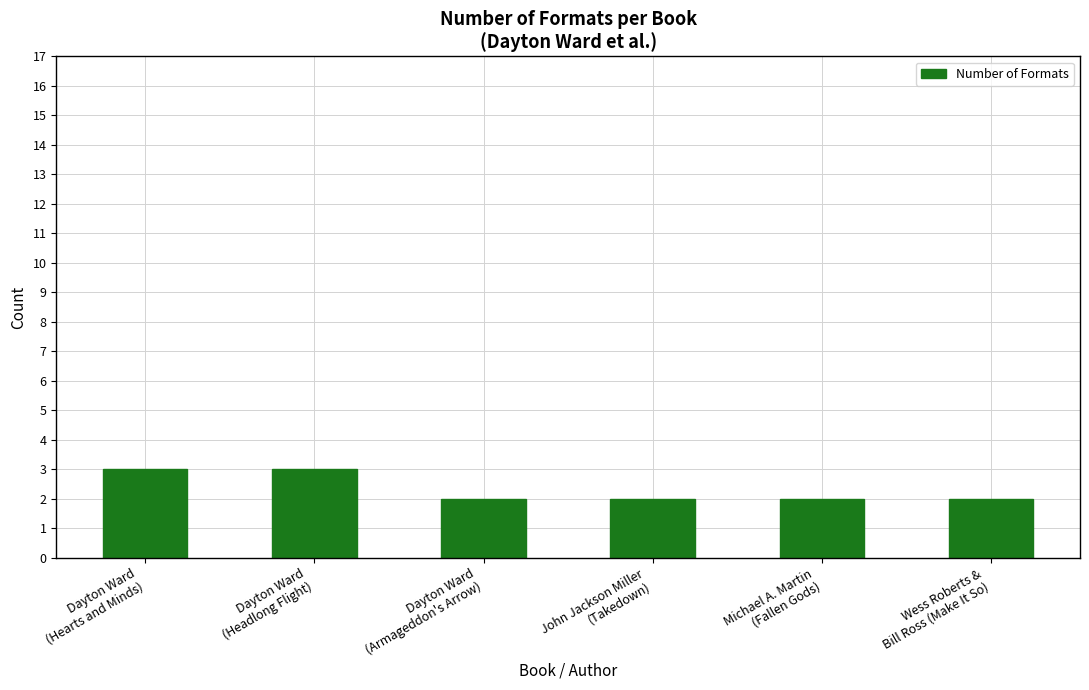

What is the sum of the values at John Jackson Miller
(Takedown) and Dayton Ward
(Hearts and Minds)?

5